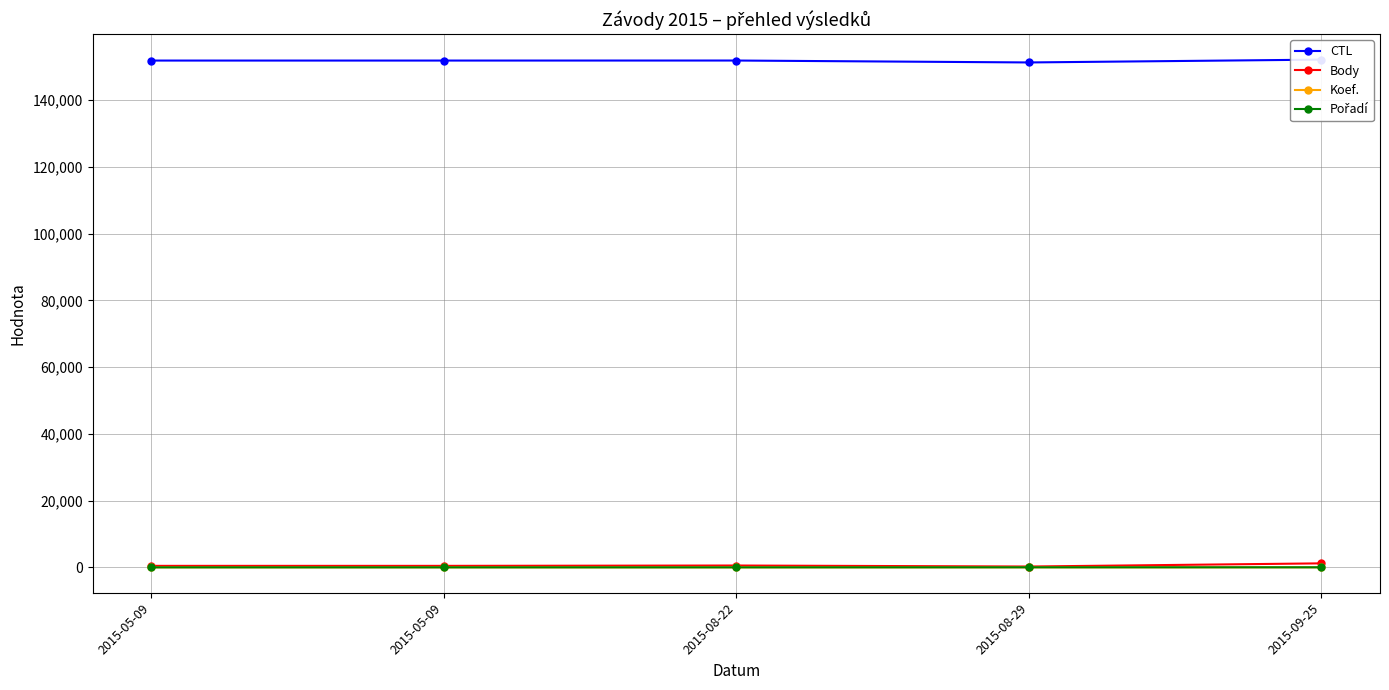

How many values in the Body series are below 452?

1